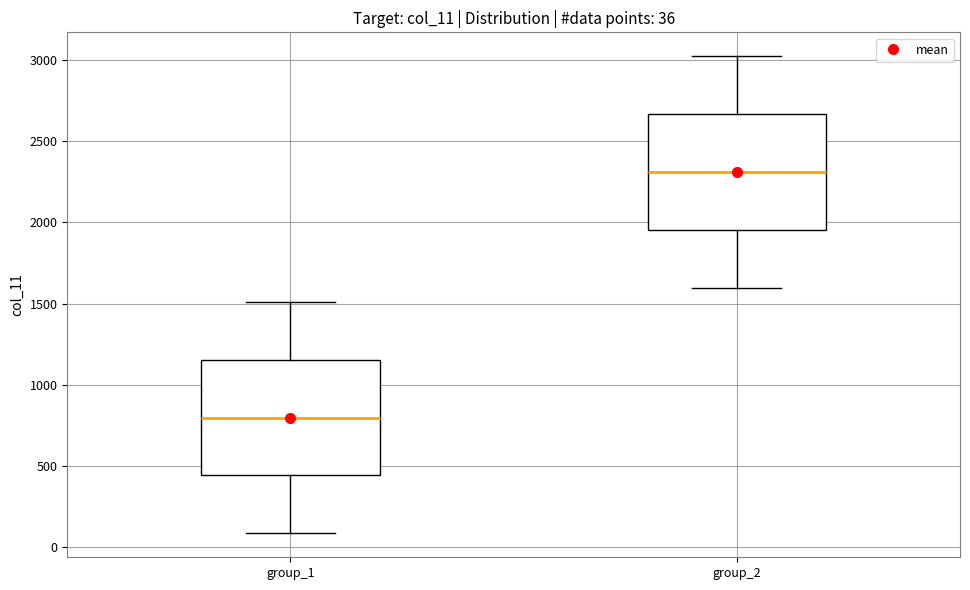

Which box has the highest median line?

group_2